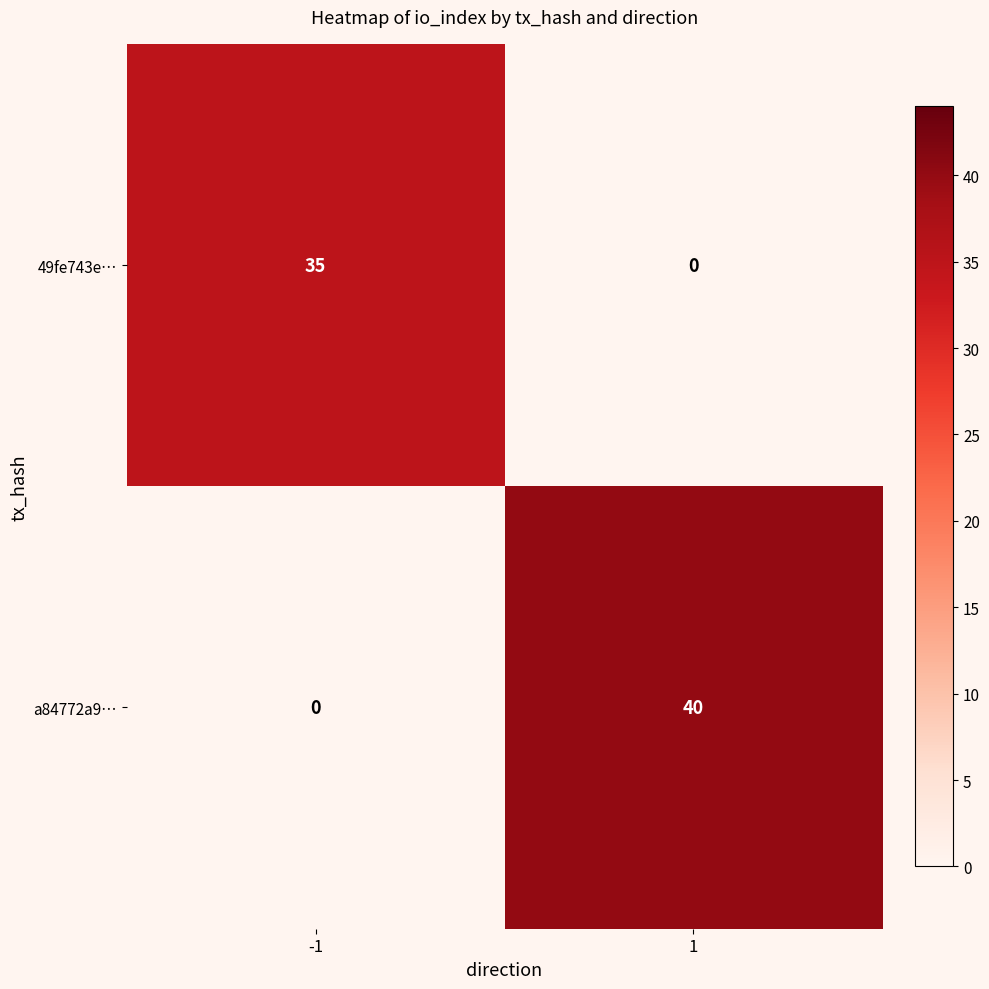

Reading right to left, what are all the values shown in this chart?

49fe743e…: 1=0	-1=35
a84772a9…: 1=40	-1=0